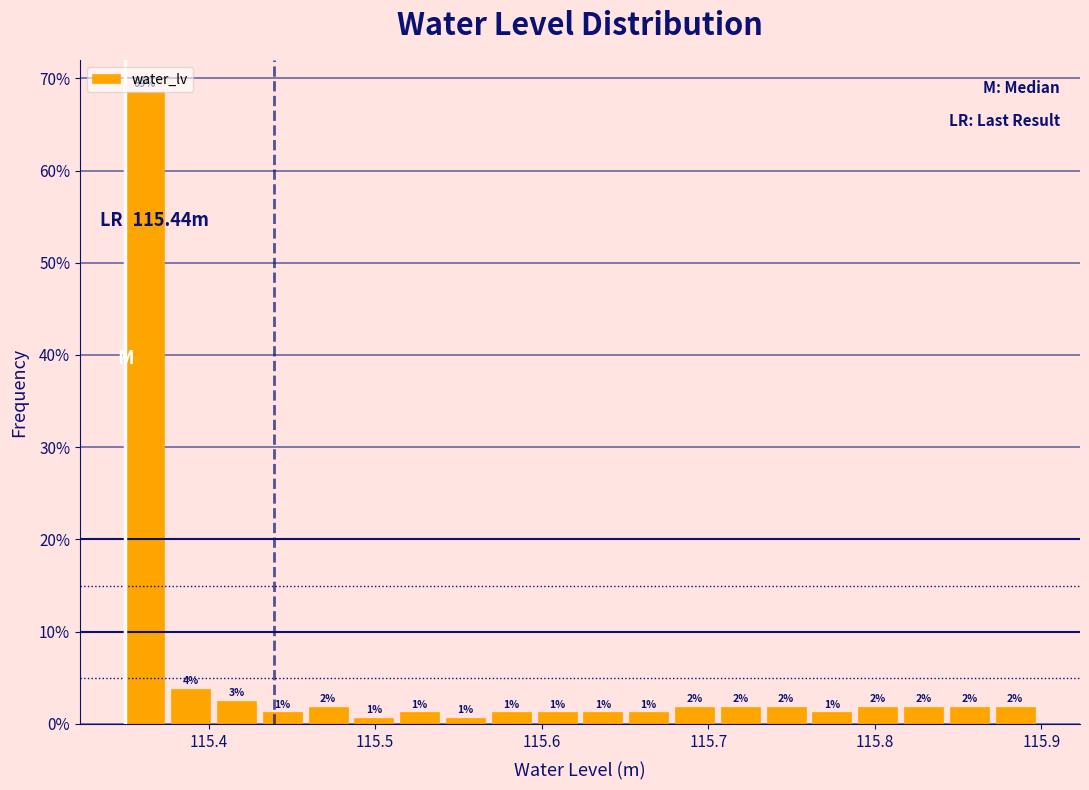

Read against the x-axis, roughly where is the centre of the tallest bar?

115.36